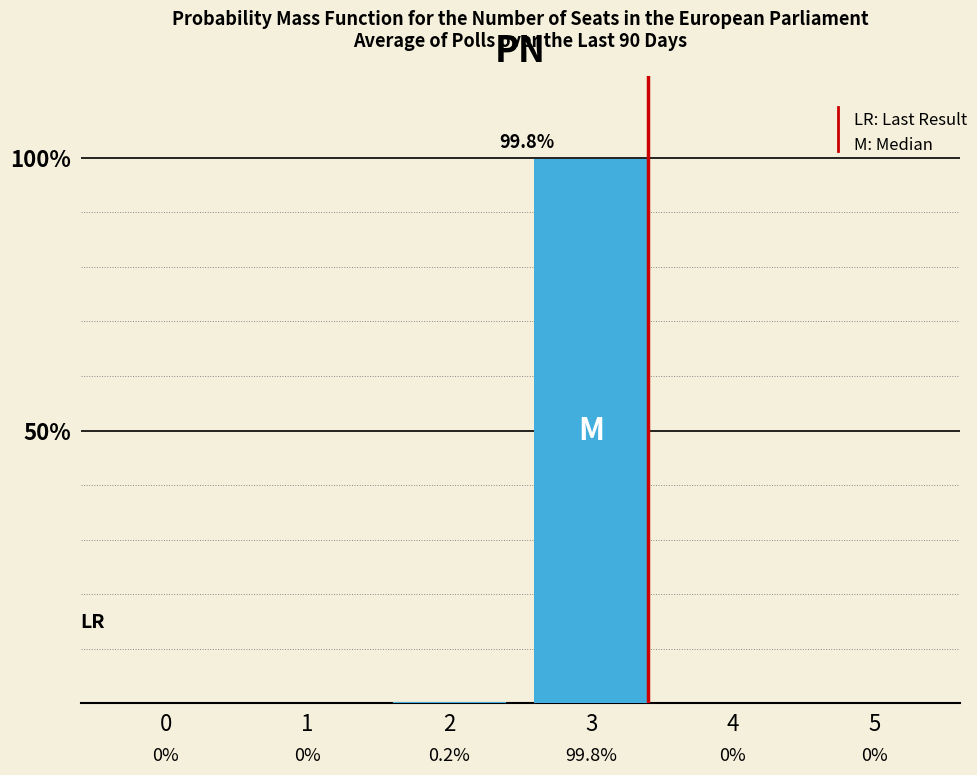

Reading left to right, what are all the values shown in this chart?

0=0.0	1=0.0	2=0.2	3=99.8	4=0.0	5=0.0